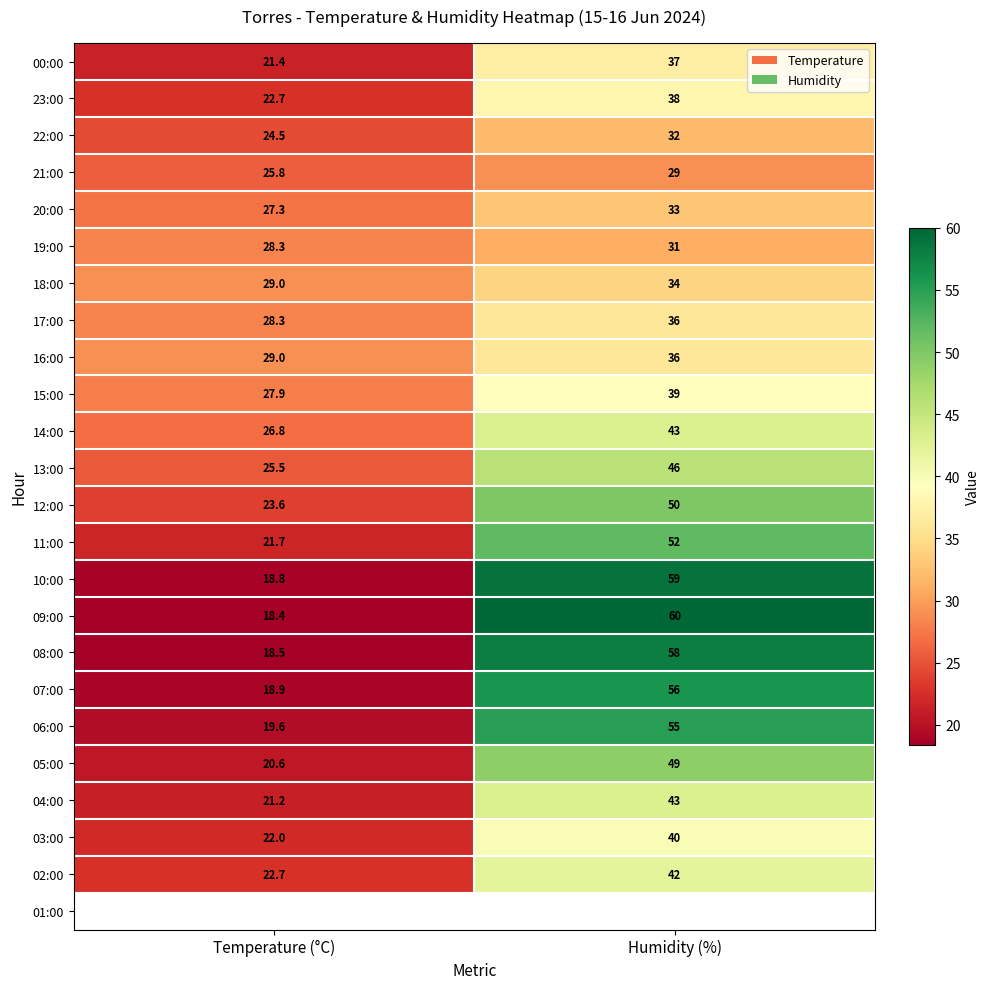

Which series has the largest total across all categories?

09:00